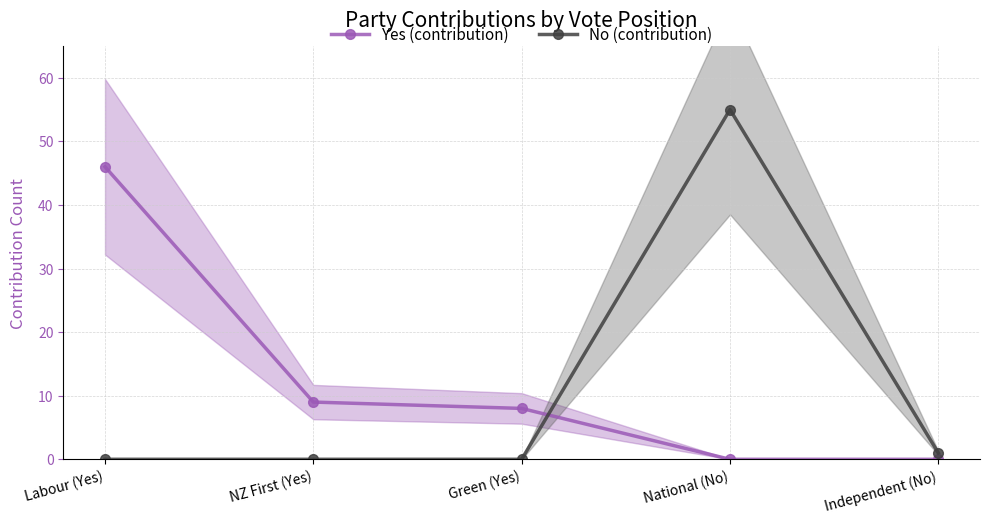

Which series has the largest range (max minus min)?

No (contribution)